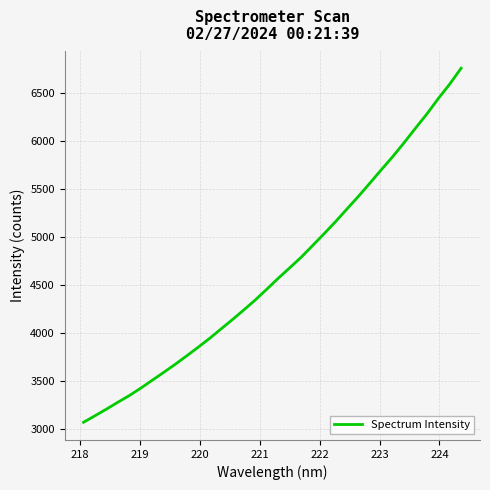

What is the maximum value shown in the chart?

6754.7